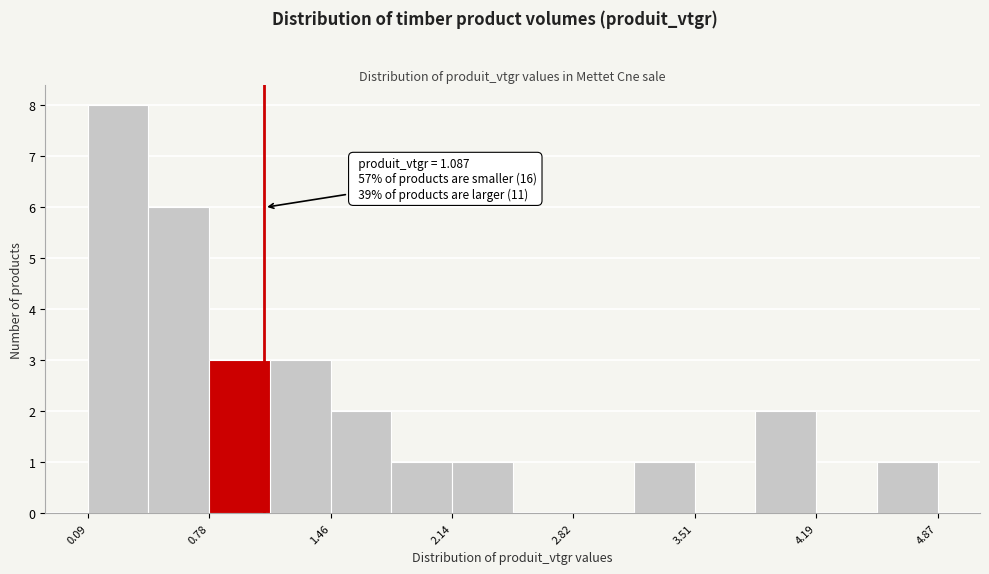

Read against the x-axis, roughly where is the centre of the tallest bar?

0.3